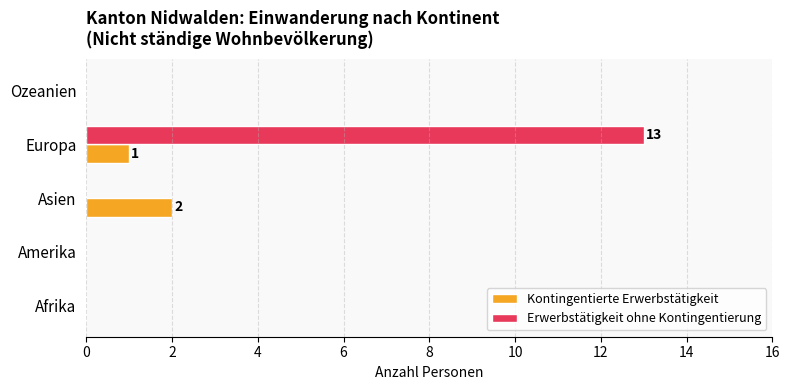

How many series are shown in this chart?

2